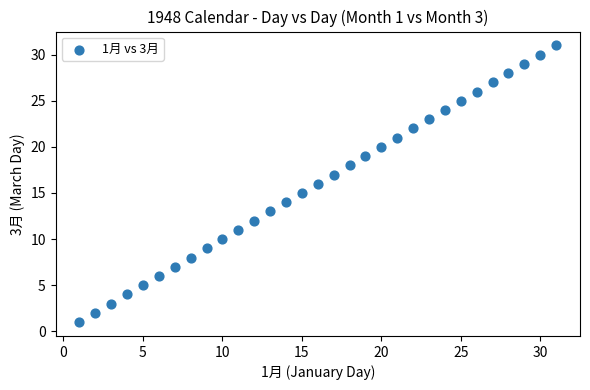

What is the range of X values (max minus min)?

30